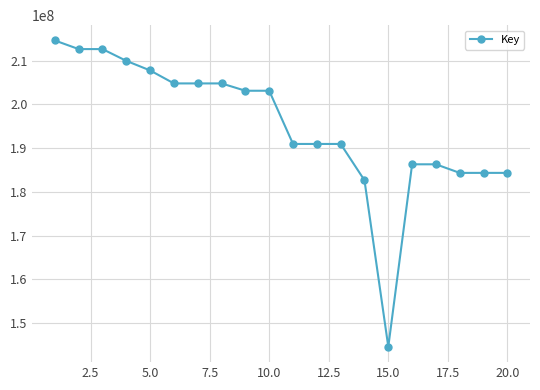

True or false: the data has more than 0 interior local peaks.

True